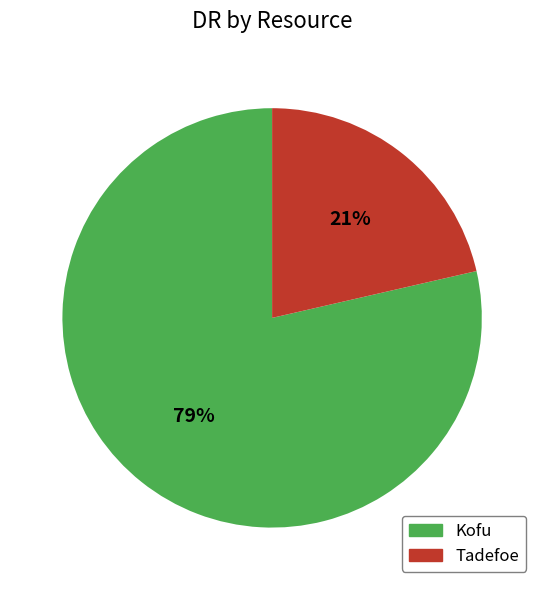

Which category has the smallest portion of the pie?

Tadefoe